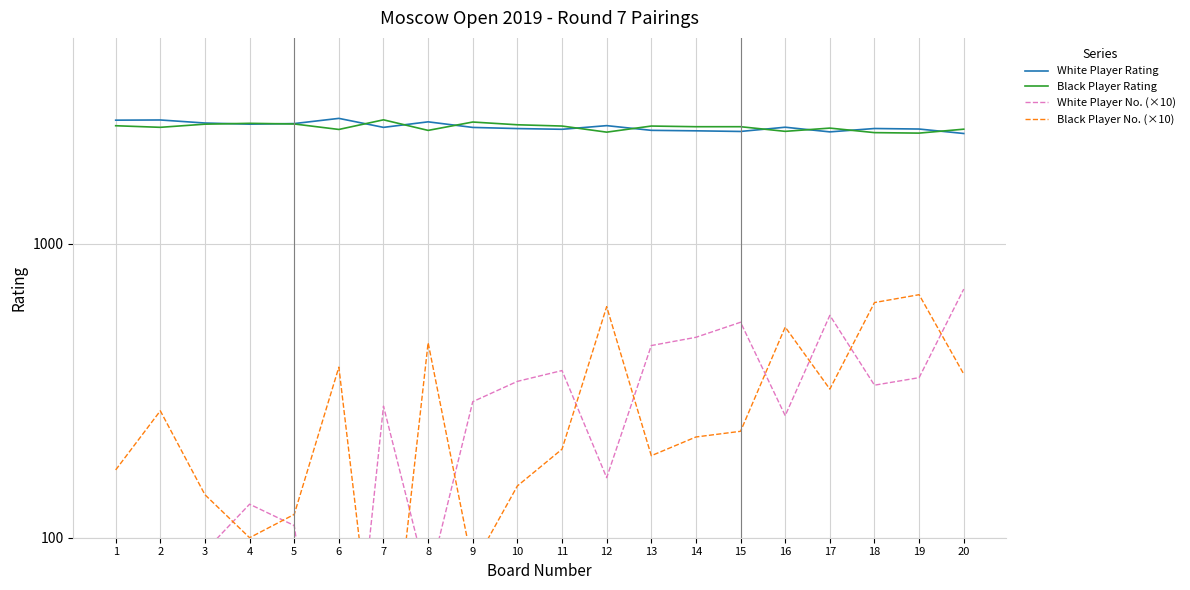

Rank the series at 7 from highest to lowest value.

Black Player Rating, White Player Rating, White Player No. (×10), Black Player No. (×10)